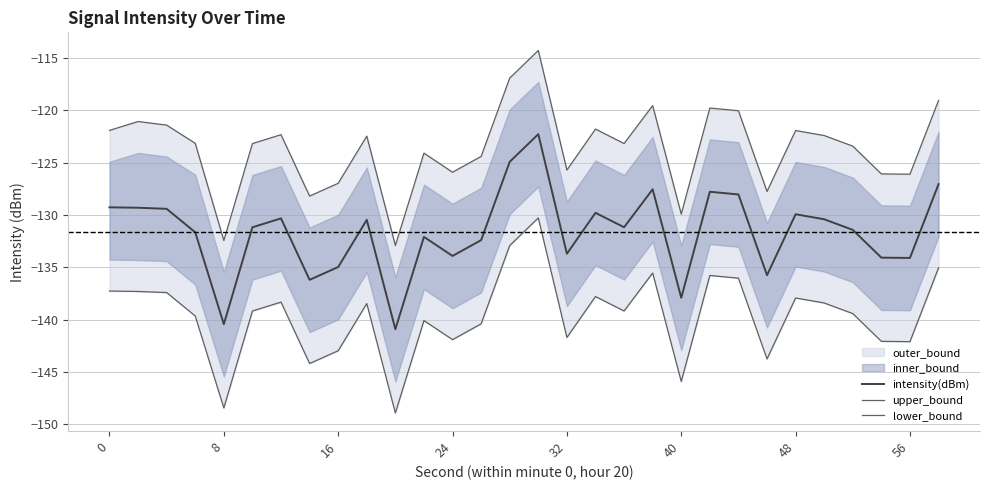

What is the minimum value for intensity(dBm)?

-140.9